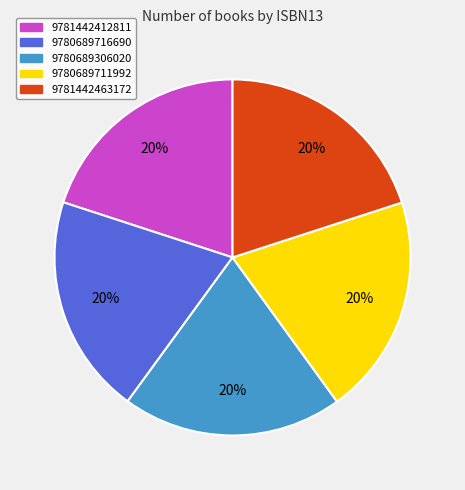

True or false: 9780689711992 accounts for 30% of the total.

False